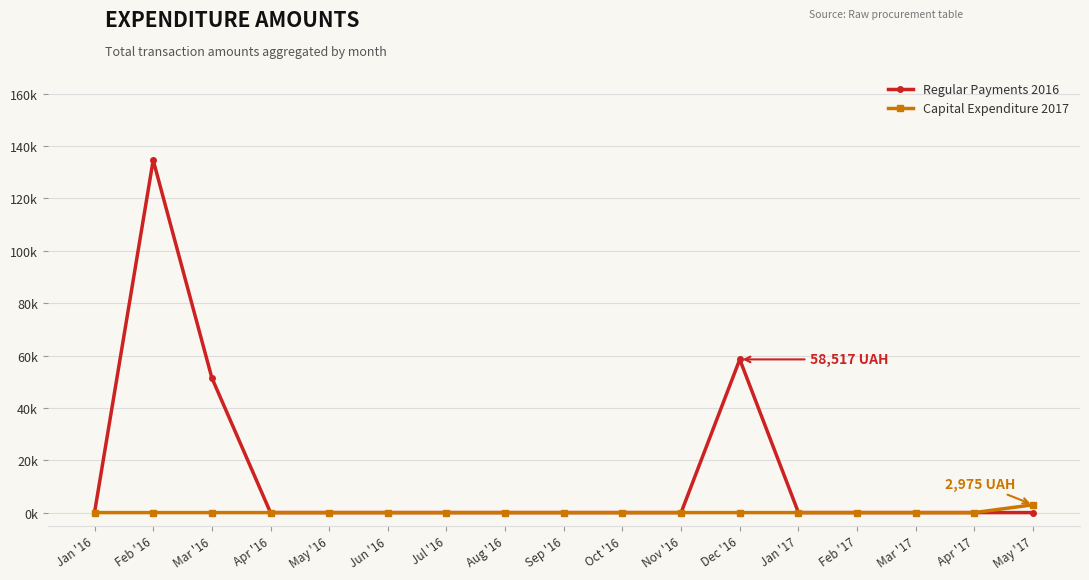

Reading left to right, transcribe all the data shown in this chart.

Regular Payments 2016: Jan '16=0.0	Feb '16=134640.3	Mar '16=51473.5	Apr '16=0.0	May '16=0.0	Jun '16=0.0	Jul '16=0.0	Aug '16=0.0	Sep '16=0.0	Oct '16=0.0	Nov '16=0.0	Dec '16=58517.0	Jan '17=0.0	Feb '17=0.0	Mar '17=0.0	Apr '17=0.0	May '17=0.0
Capital Expenditure 2017: Jan '16=0.0	Feb '16=0.0	Mar '16=0.0	Apr '16=0.0	May '16=0.0	Jun '16=0.0	Jul '16=0.0	Aug '16=0.0	Sep '16=0.0	Oct '16=0.0	Nov '16=0.0	Dec '16=0.0	Jan '17=0.0	Feb '17=0.0	Mar '17=0.0	Apr '17=0.0	May '17=2975.4